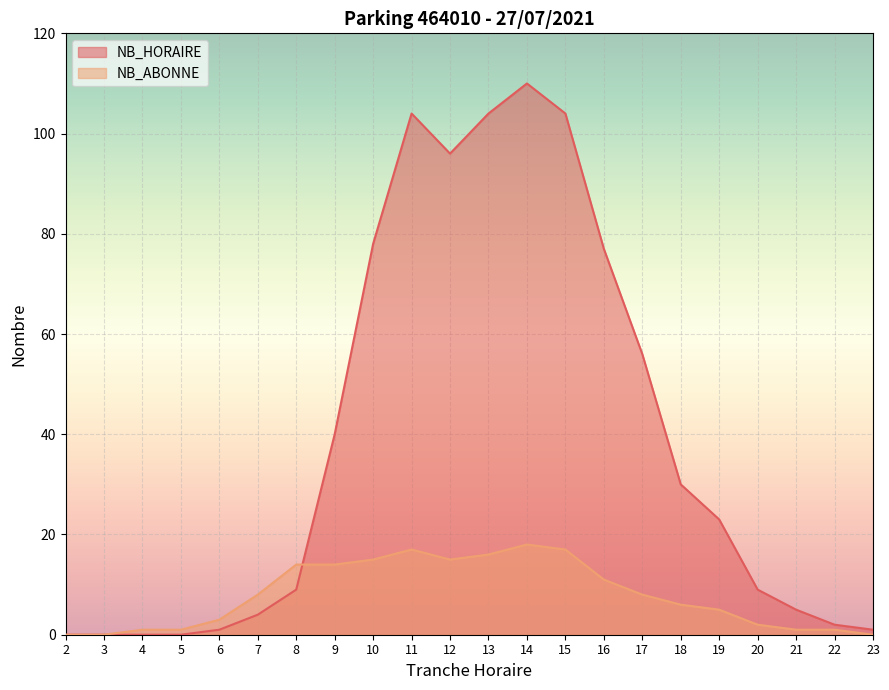

Which series ends up on top after the final intersection of NB_ABONNE and NB_HORAIRE?

NB_HORAIRE